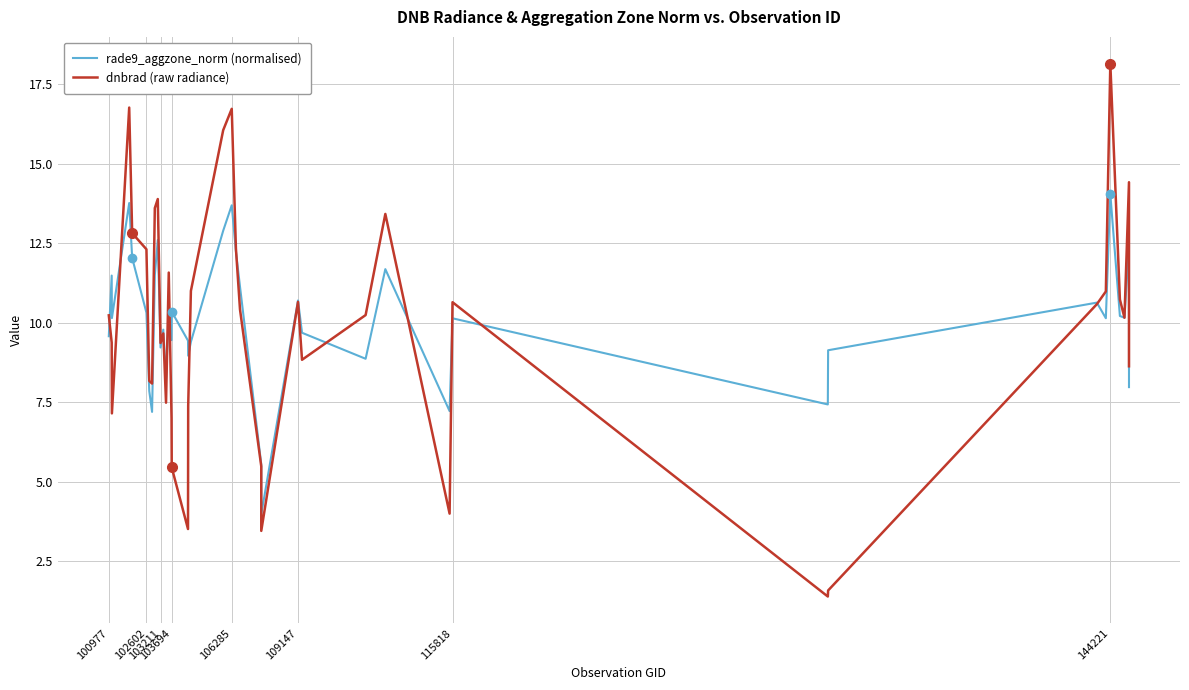

Between which two adjacent categories do rade9_aggzone_norm (normalised) and dnbrad (raw radiance) first intersect?

100977 and 102602